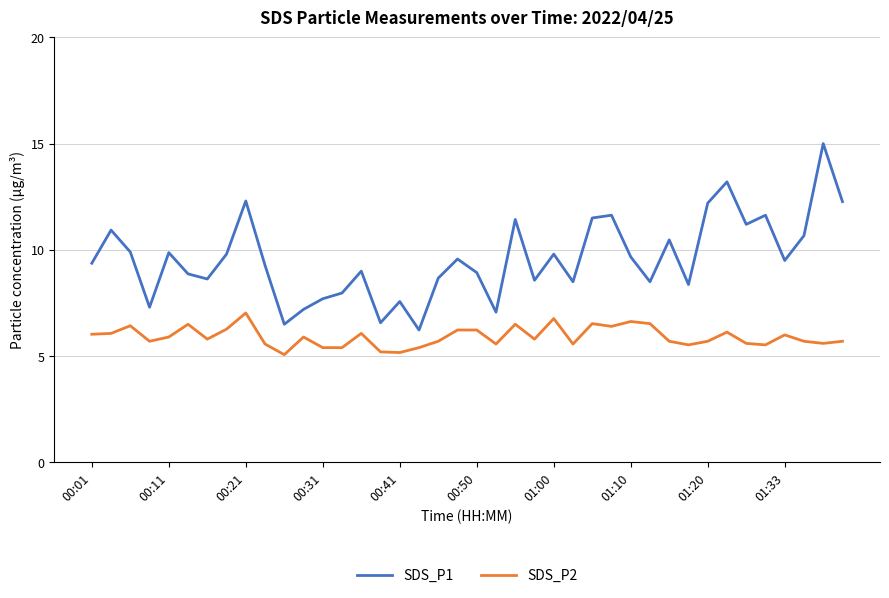

What is the maximum value shown in the chart?

15.0